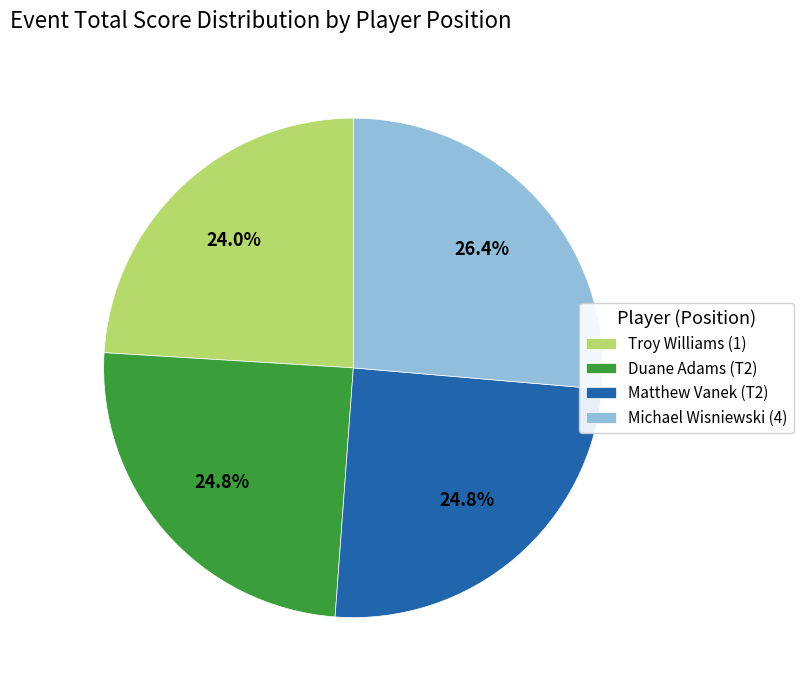

What portion of the pie excludes Duane Adams (T2)?

75.2%